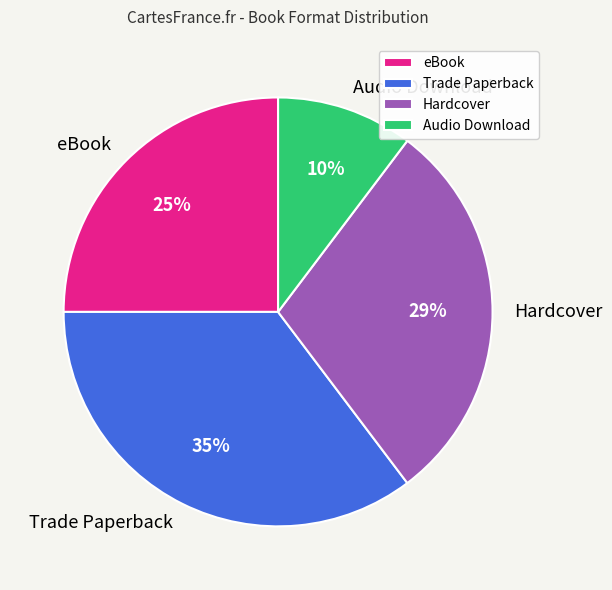

To the nearest percent, what is the difference between the largest and smallest slice percentages?

25%